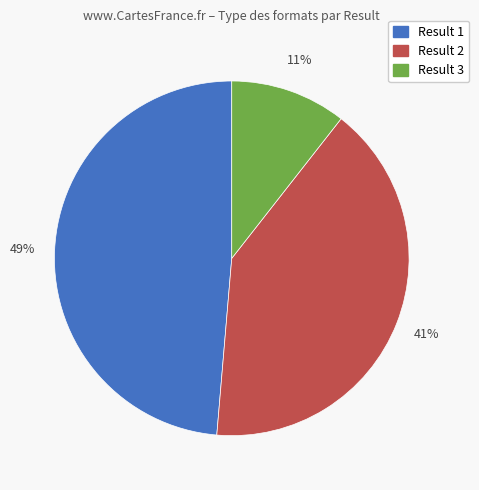

To the nearest percent, what is the difference between the largest and smallest slice percentages?

38%